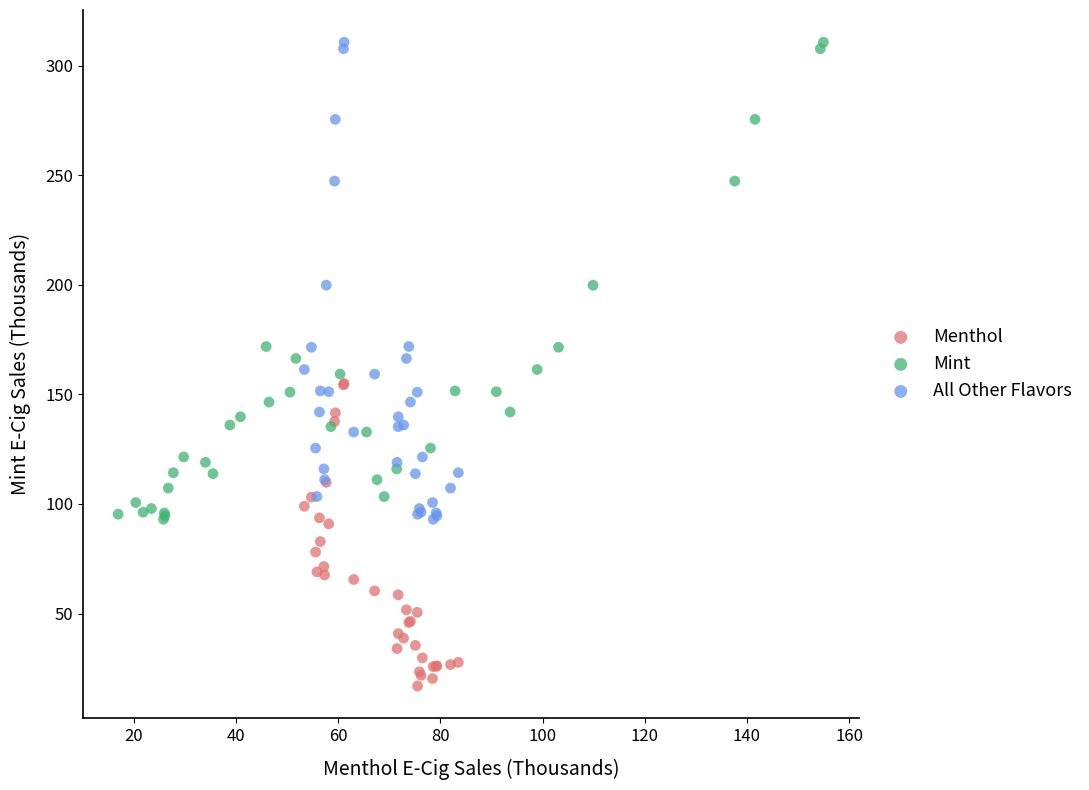

Which series contains the lowest Y value?

Menthol